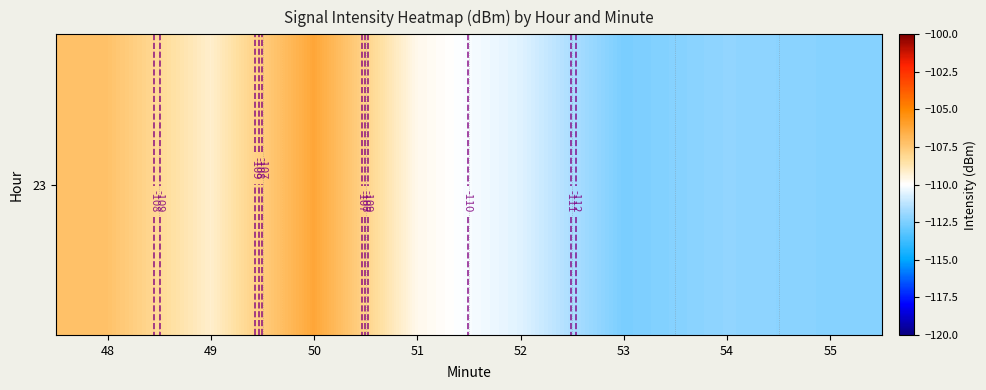

What is the sum of the values at 54 and 48?

-219.3